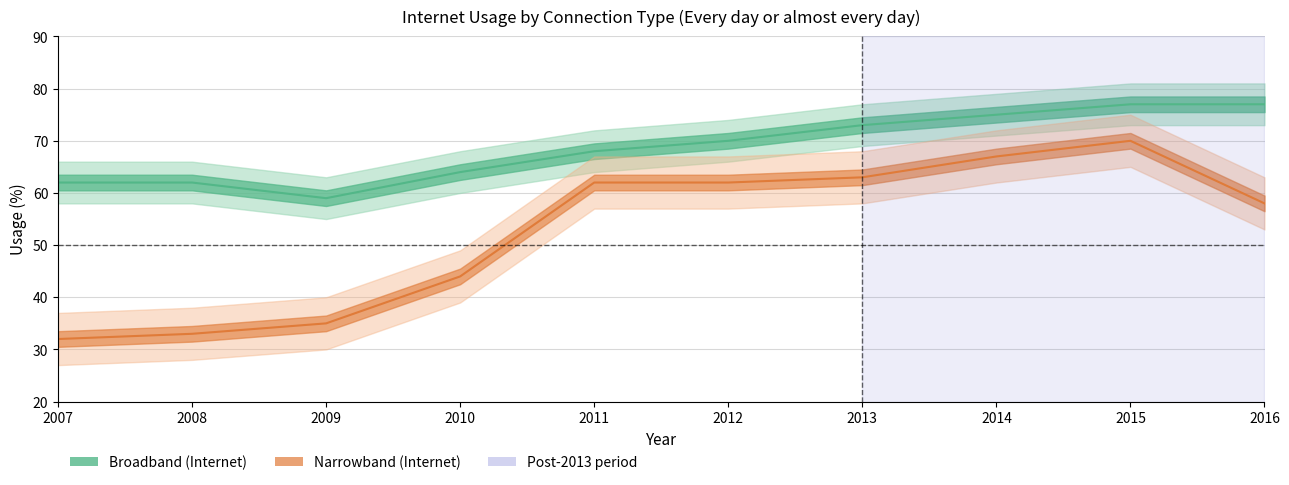

The Narrowband series shows 67 at 2014. True or false?

True